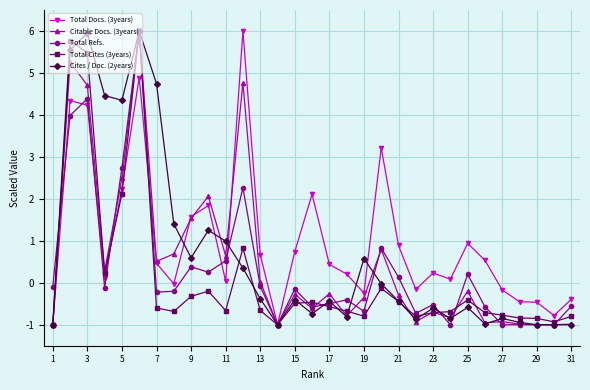

Is it true that Total Docs. (3years) equals 1.7 at 25?

False